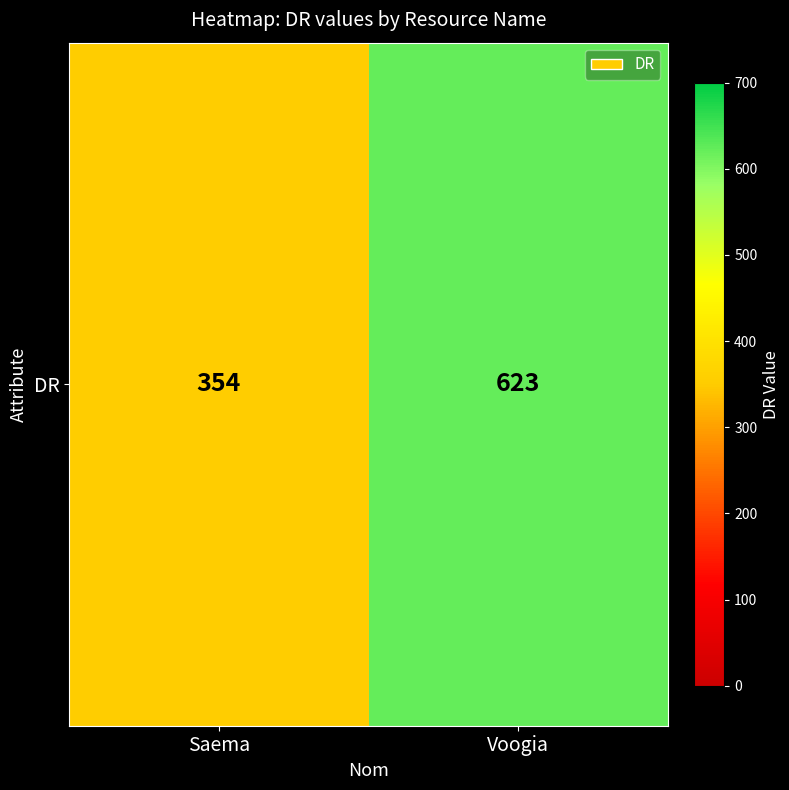

How many series are shown in this chart?

1